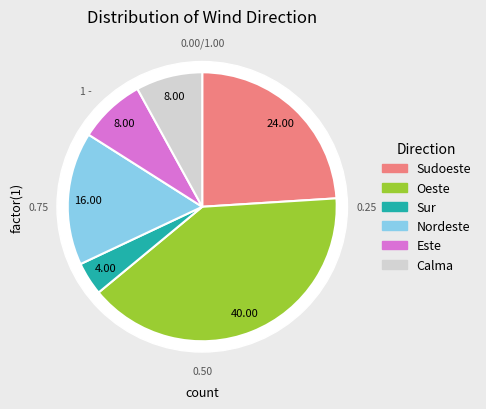

To the nearest percent, what percentage of the pie is Sudoeste?

24%